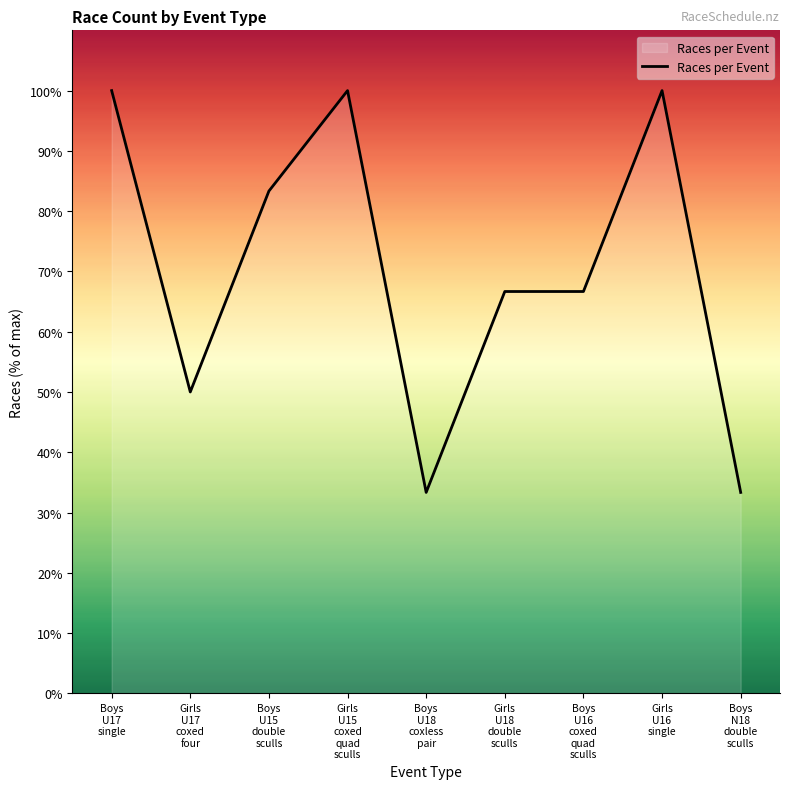

Is it true that the value at Boys
U18
coxless
pair is 21.8?

False